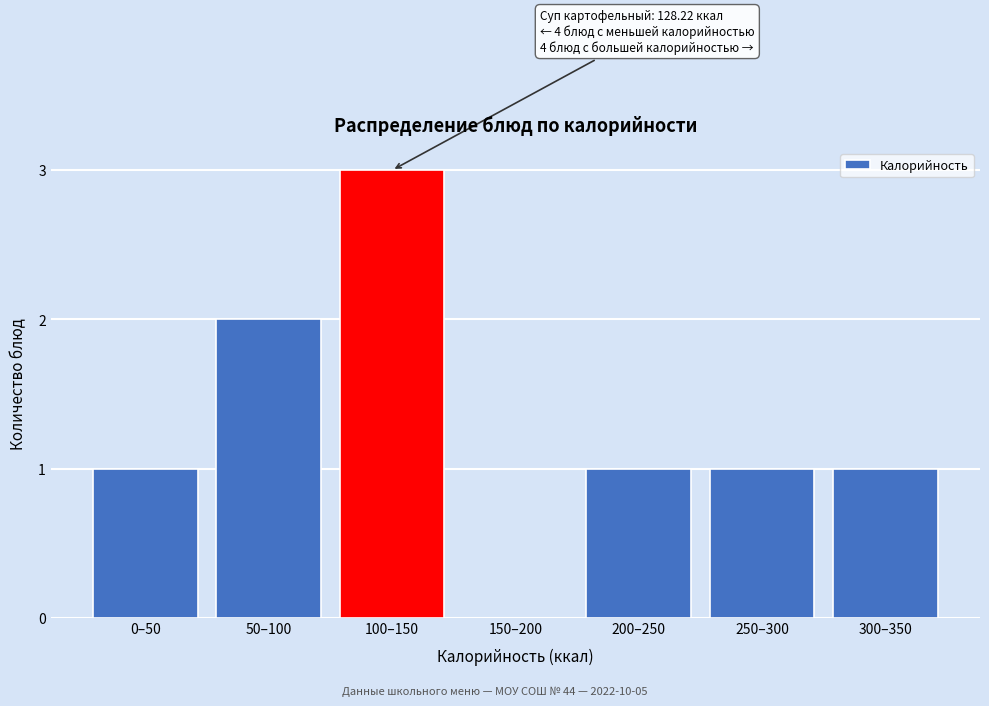

Reading left to right, transcribe all the data shown in this chart.

0–50=1	50–100=2	100–150=3	150–200=0	200–250=1	250–300=1	300–350=1